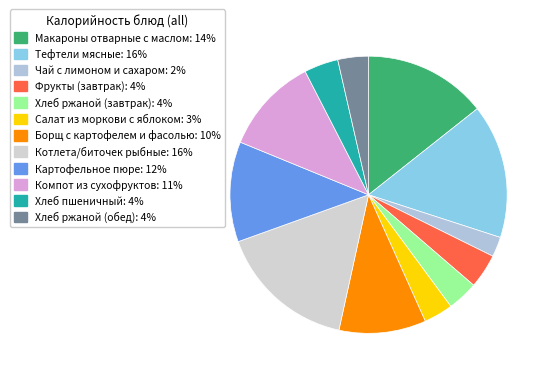

Count the number of slices in the pie.

12